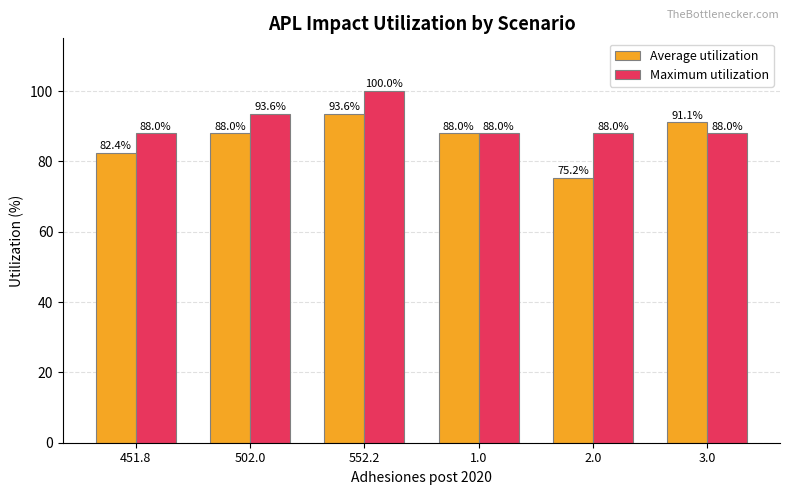

Which series has the largest range (max minus min)?

Average utilization